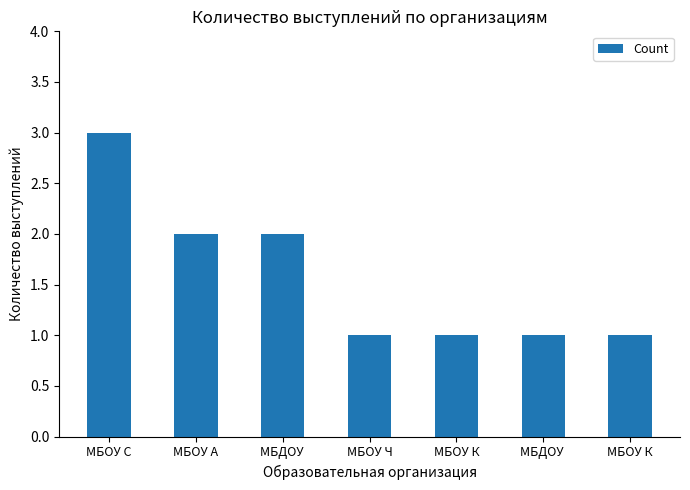

Is it true that the value at МБДОУ  is 1?

False